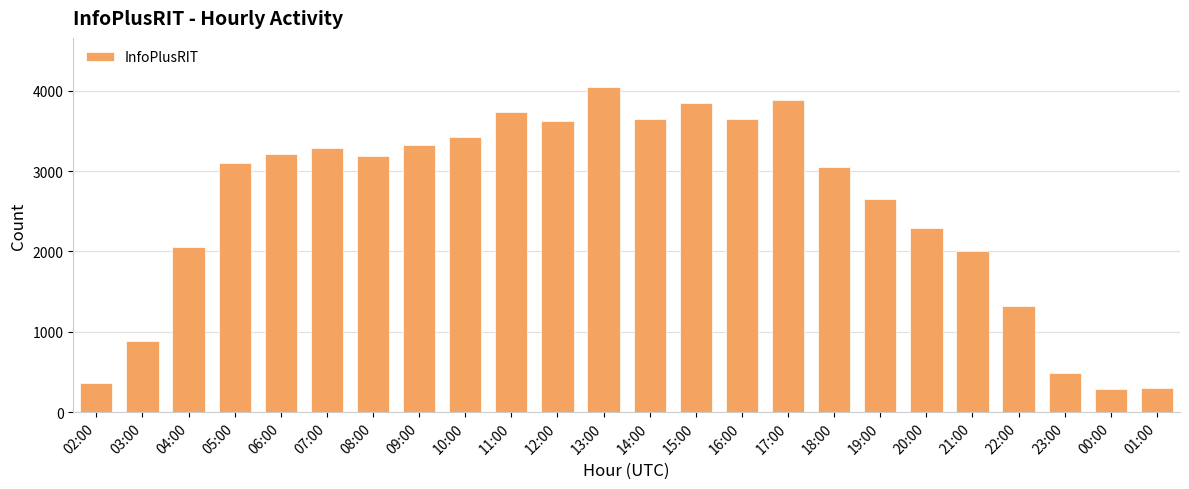

Read the value at 01:00, to the nearest 100.

300